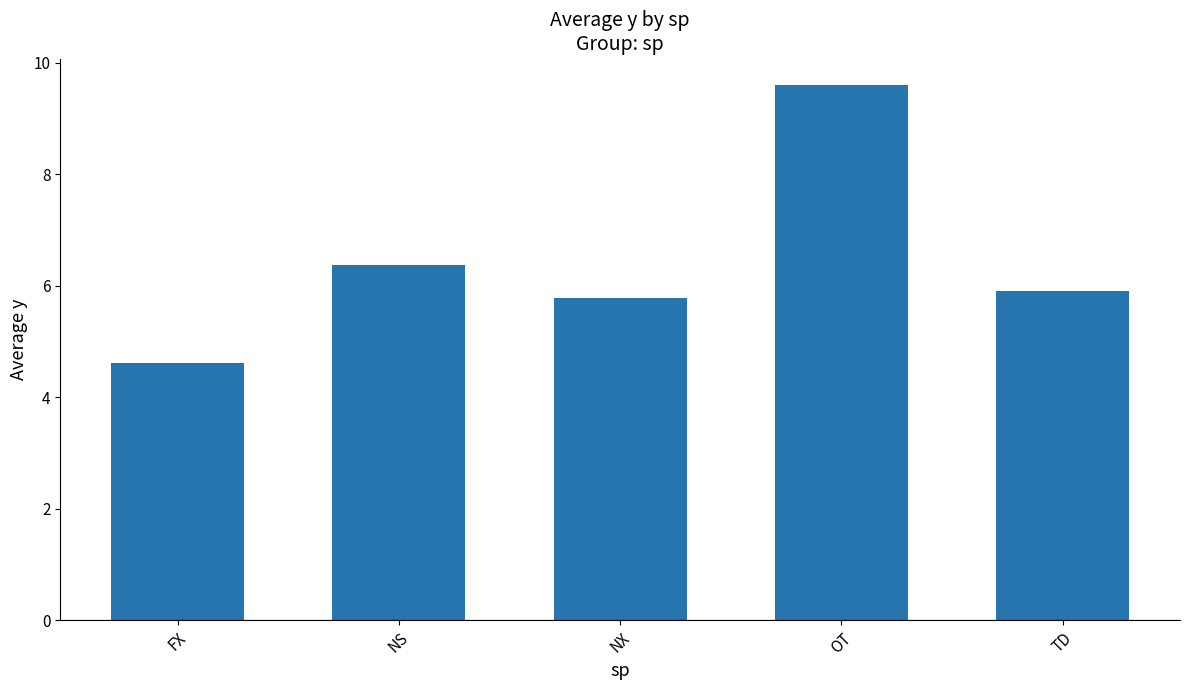

What is the value of the 3rd bar from the left?

5.8